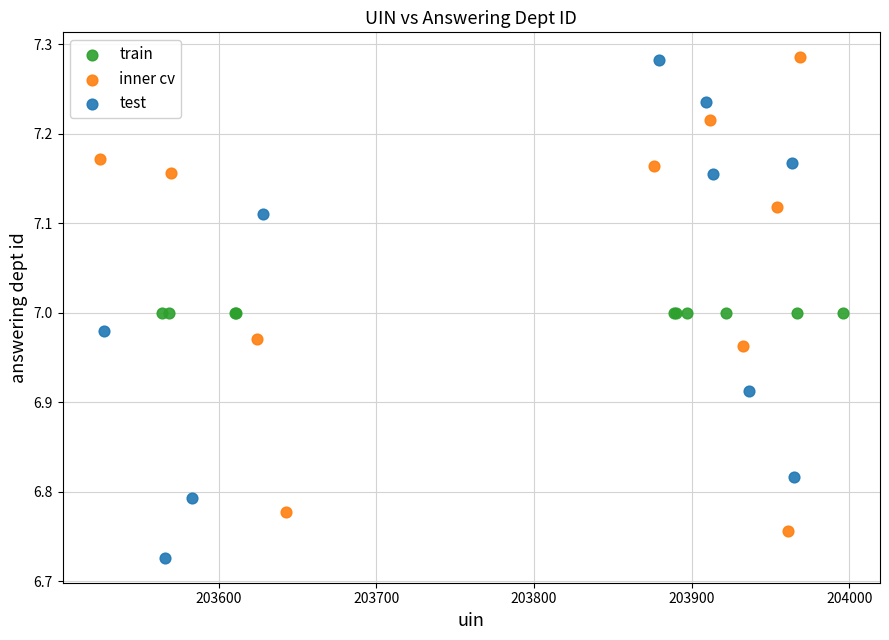

Which series reaches the minimum Y coordinate?

test